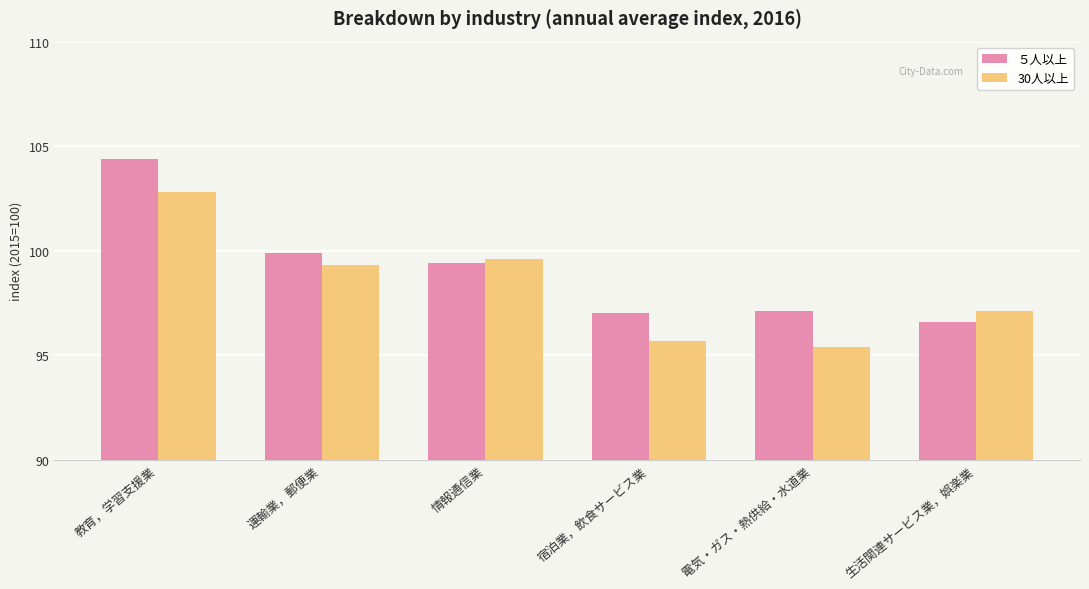

What is the total value across all series at 生活関連サービス業，娯楽業?

193.7